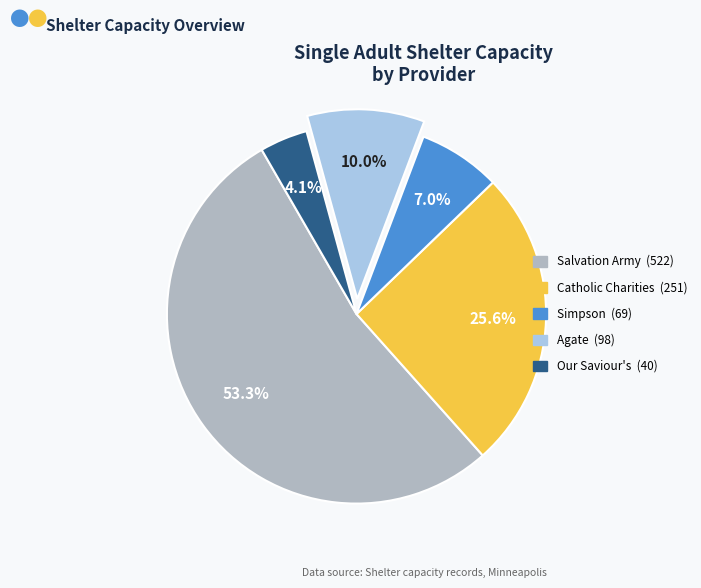

Is it true that Simpson is 15% of the pie?

False